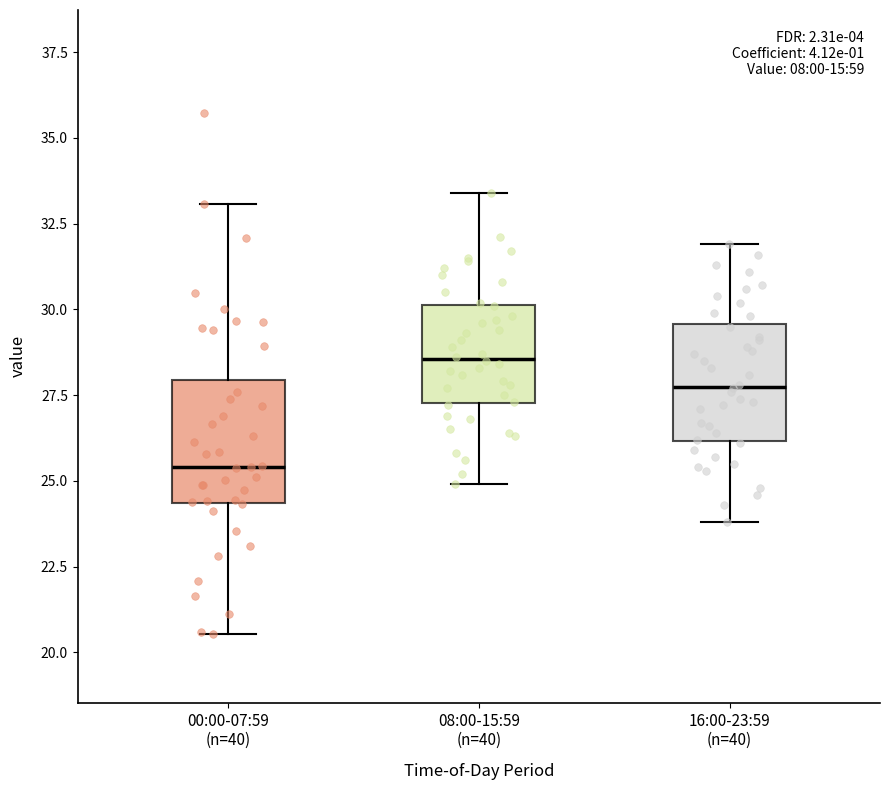

Reading left to right, transcribe this box plot: for each box, give where its median line is, the range the box spans, and where its two whiskers end, as read against the y-axis. The values are not printed on the chart, so give them approximately, as read against the axis.

00:00-07:59 (n=40): median 25.5, box 24.5 to 28.0, whiskers 20.5 to 33.0
08:00-15:59 (n=40): median 28.5, box 27.5 to 30.0, whiskers 25.0 to 33.5
16:00-23:59 (n=40): median 28.0, box 26.0 to 29.5, whiskers 24.0 to 32.0